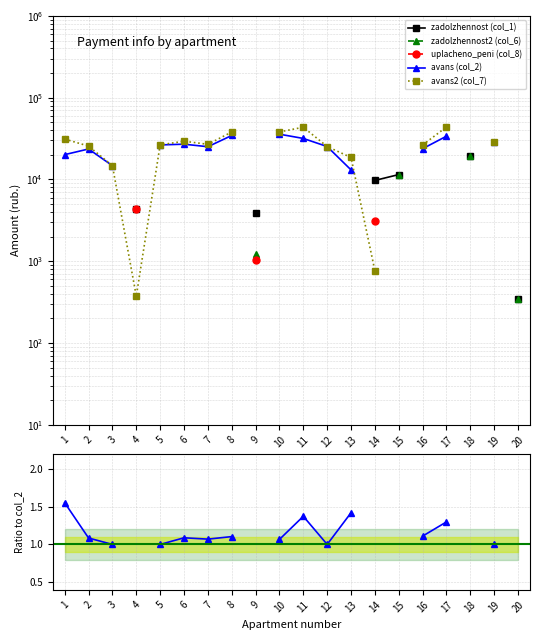

How many categories are shown in the chart?

20